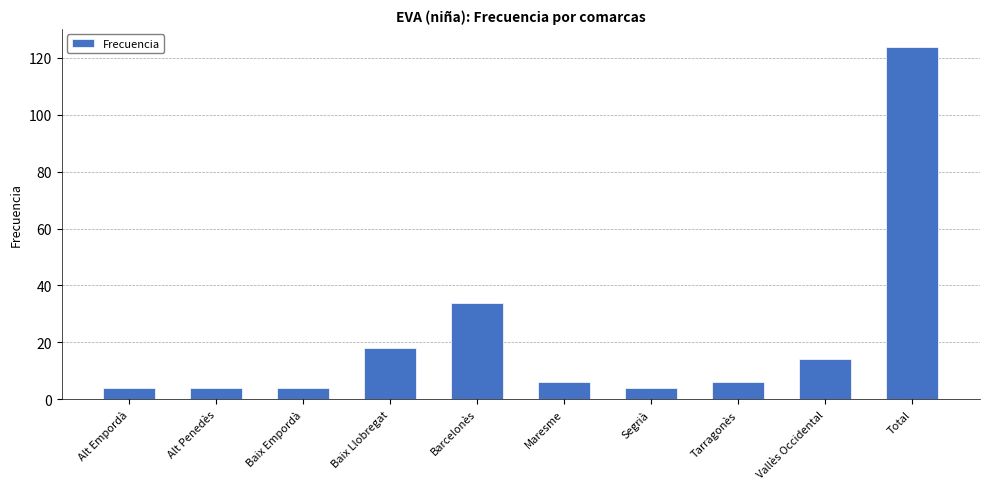

How many categories are shown in the chart?

10